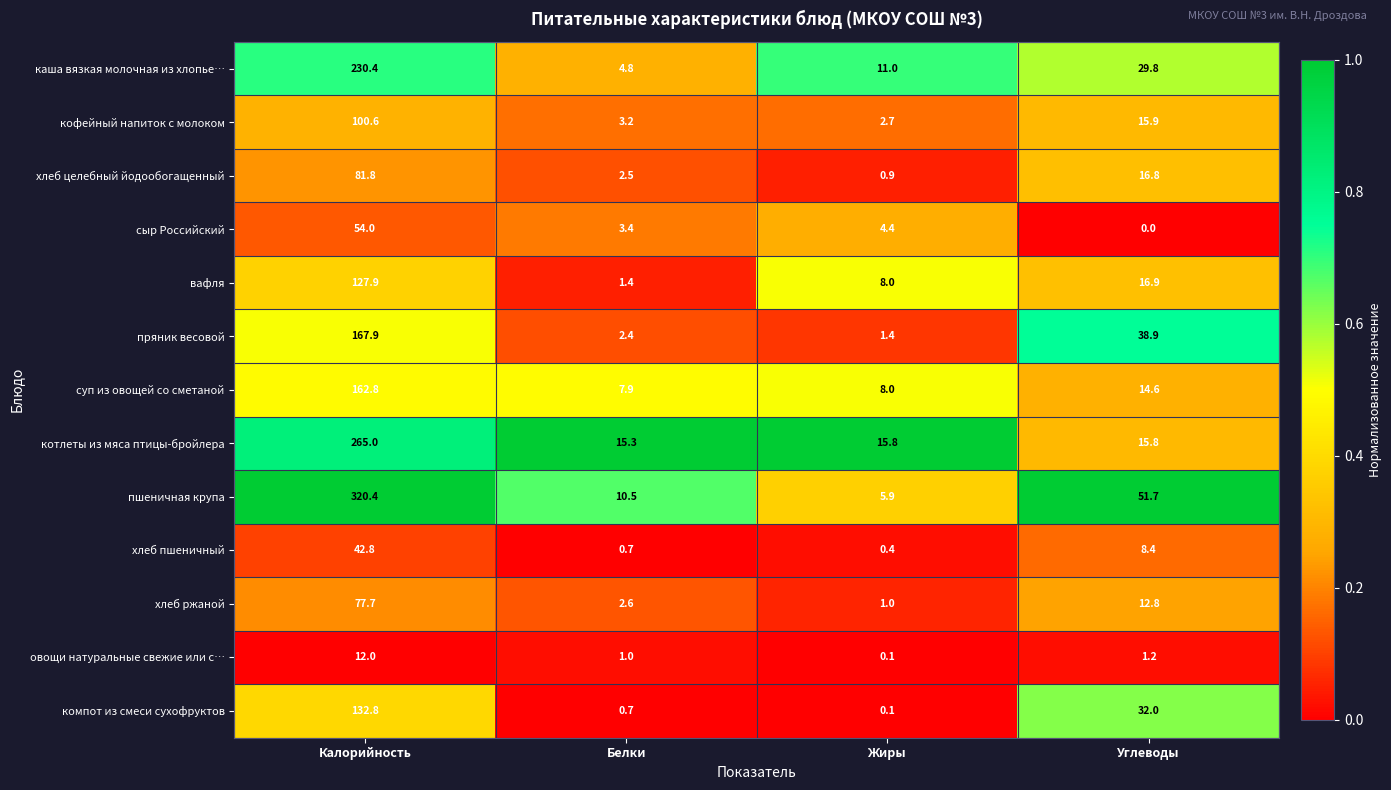

What is the difference between the хлеб пшеничный values at Жиры and Углеводы?

8.0